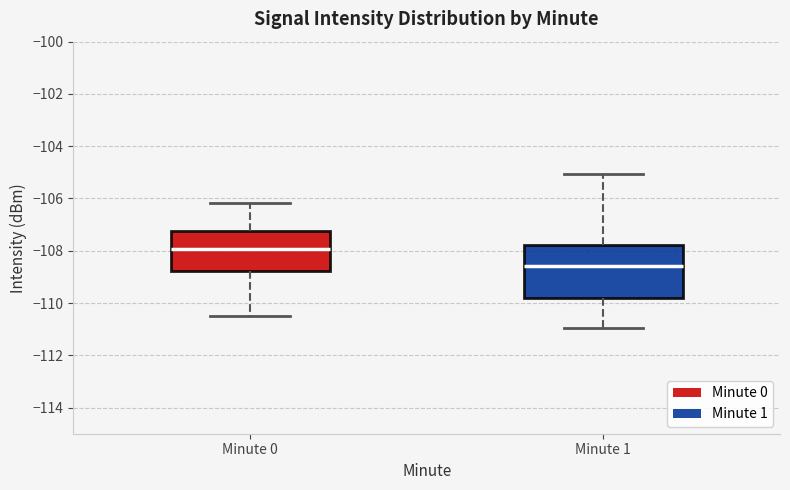

Where is the upper edge of the box for Minute 1 on the y-axis? The values are not printed on the chart, so give them approximately, as read against the axis.

-107.8